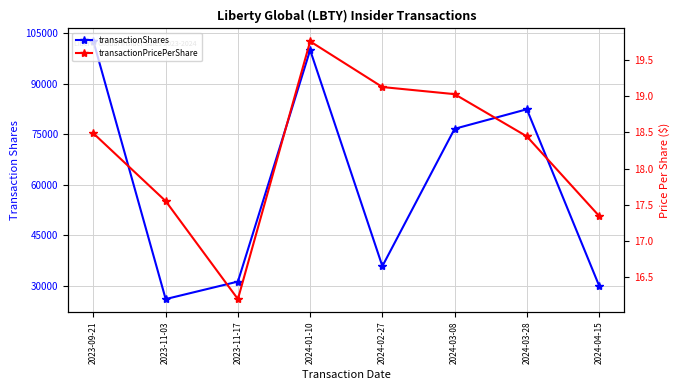

Is it true that transactionShares equals 15610.4 at 2023-11-03?

False